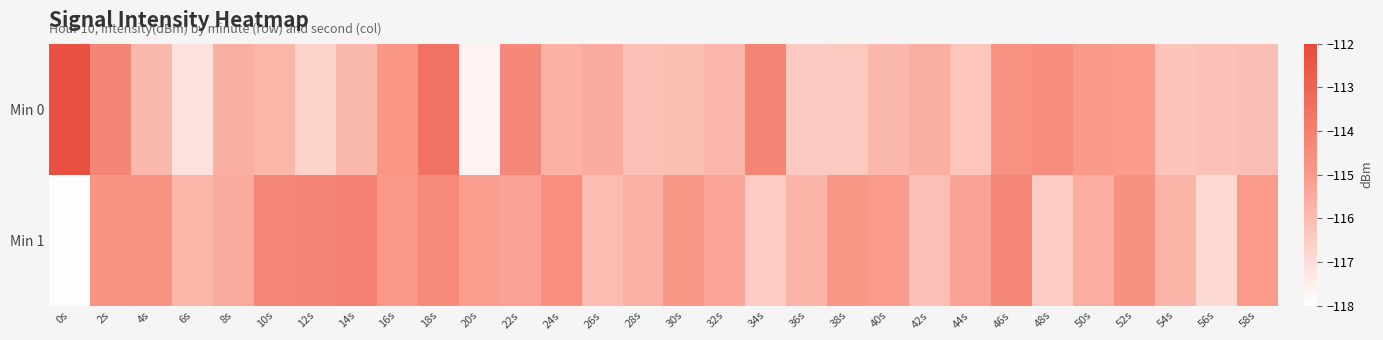

Rank the series by their maximum value, from highest to lowest.

Min 0, Min 1